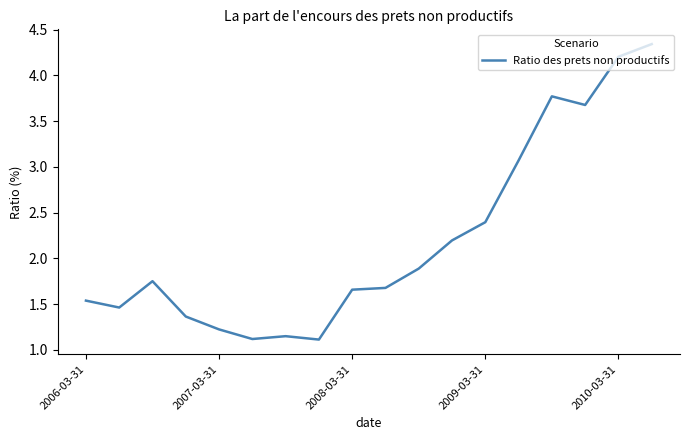

What is the sum of all values?

39.6